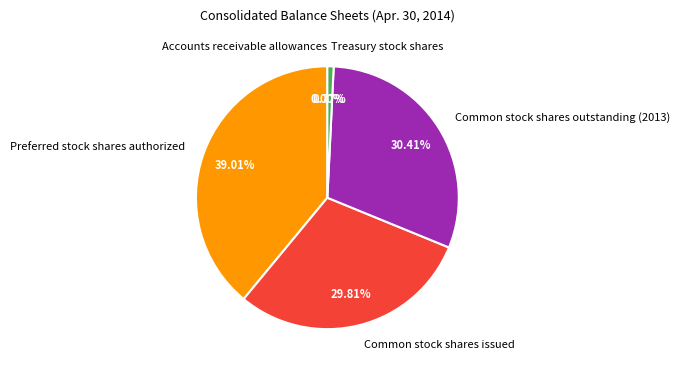

Between Common stock shares issued and Common stock shares outstanding (2013), which is larger?

Common stock shares outstanding (2013)